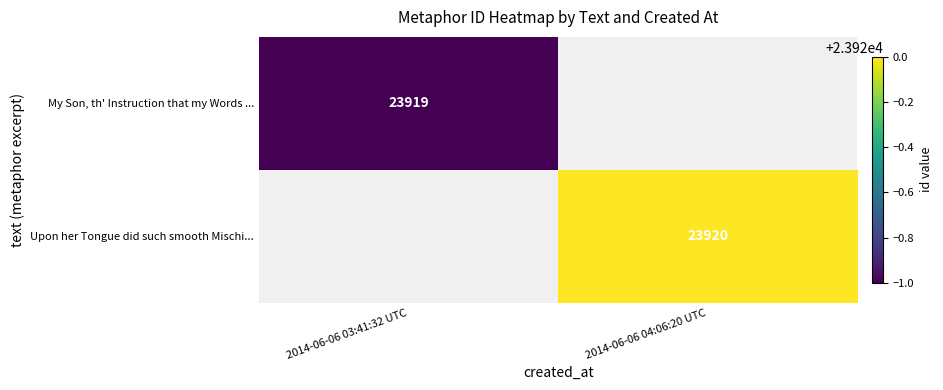

Which category has the lowest value across all series?

2014-06-06 03:41:32 UTC